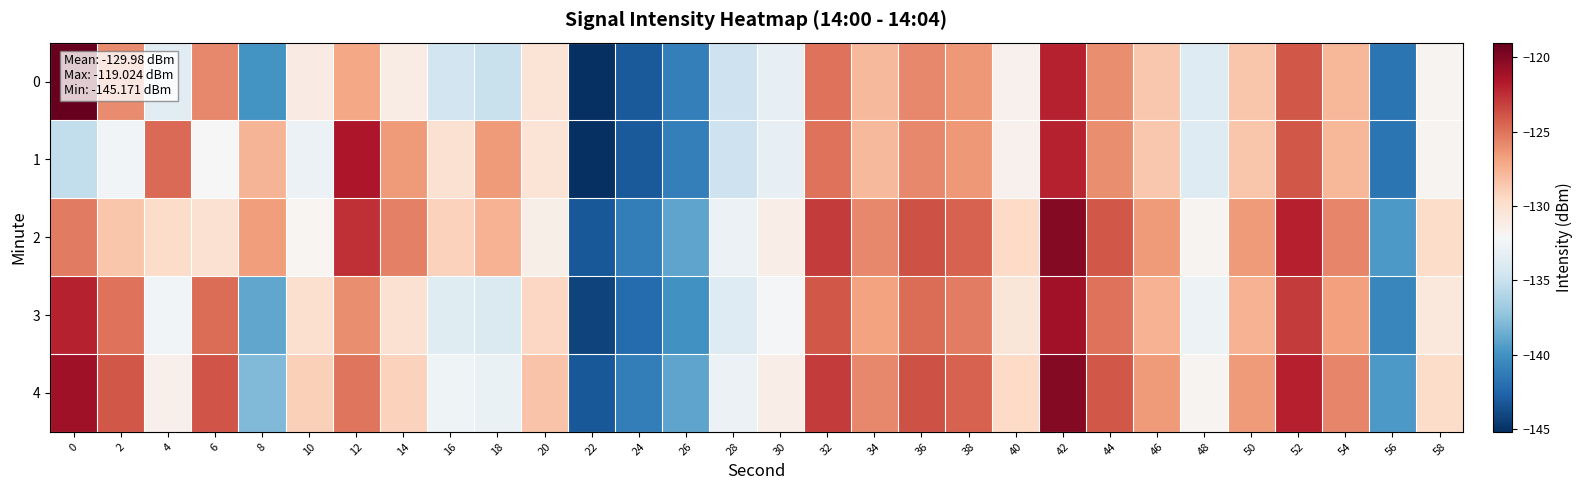

List the series in order of their peak value, highest first.

0, 2, 4, 3, 1